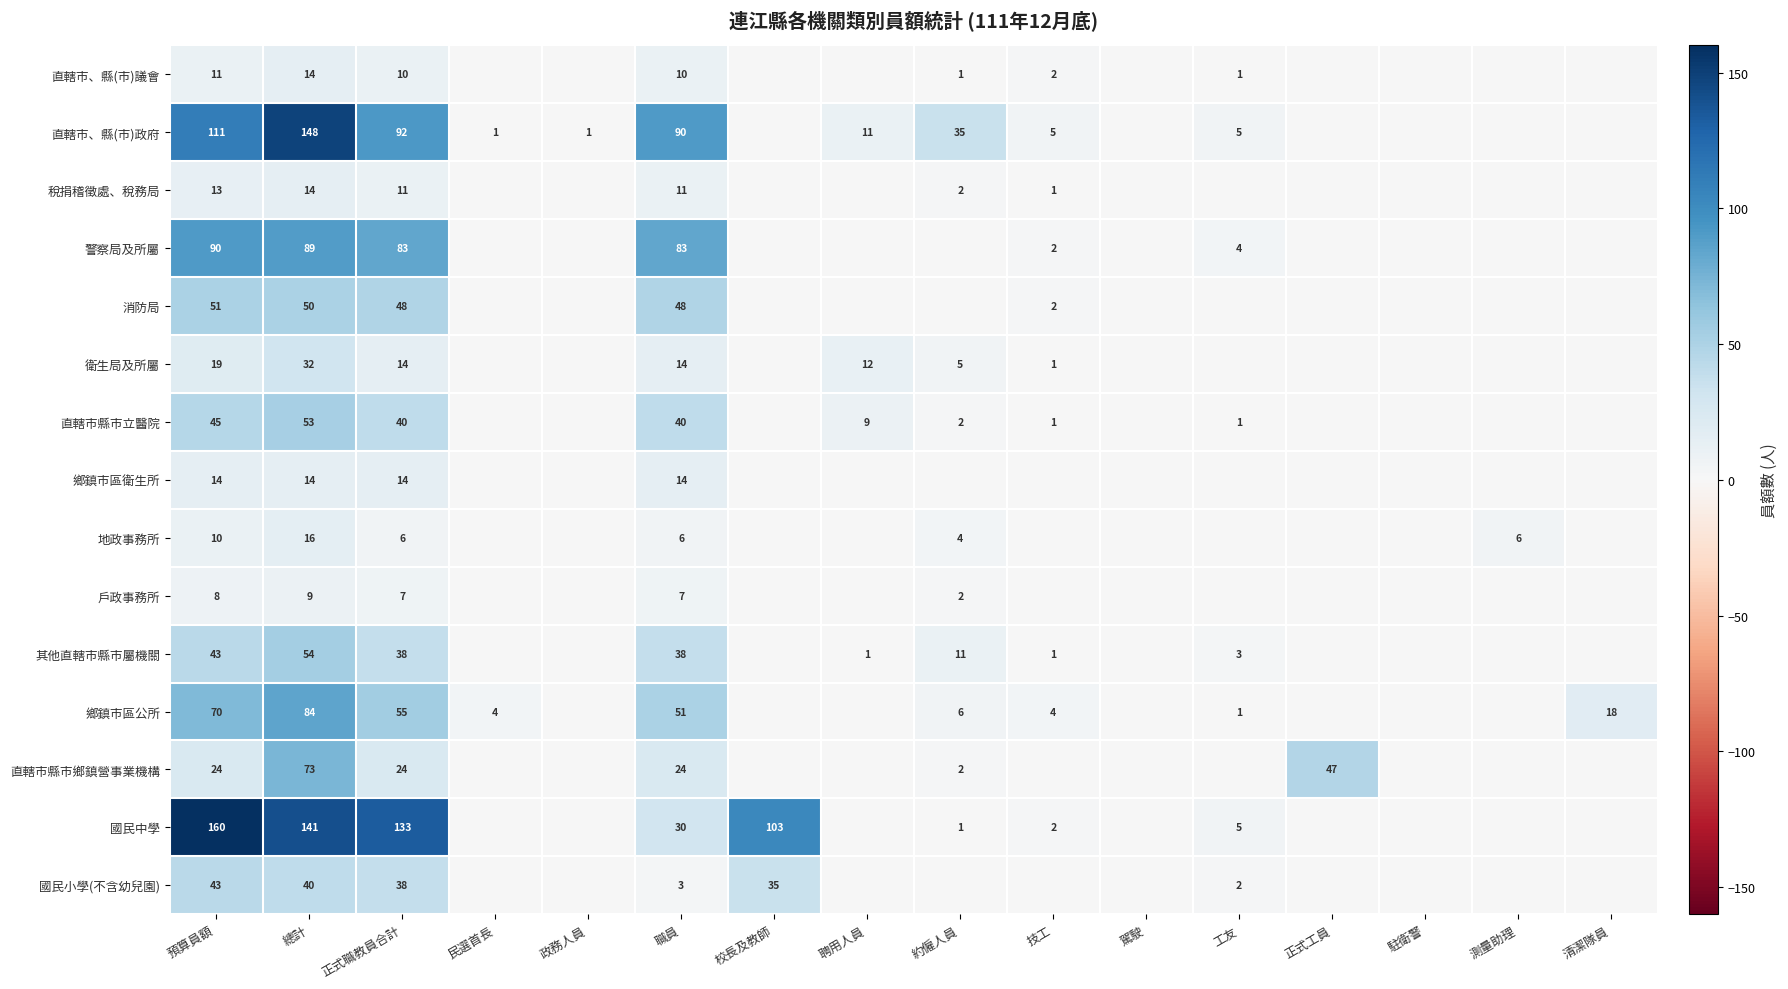

What is the total value across all series at 正式職教員合計?

613